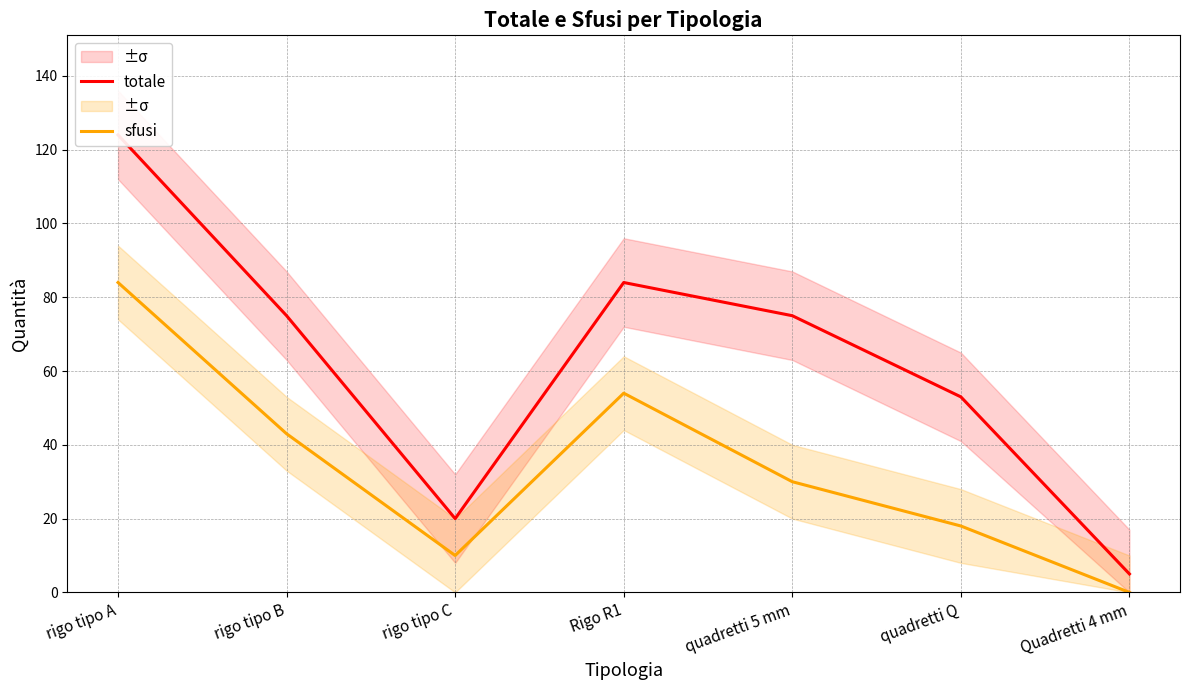

Reading left to right, what are all the values shown in this chart?

totale: 124	75	20	84	75	53	5
sfusi: 84	43	10	54	30	18	0